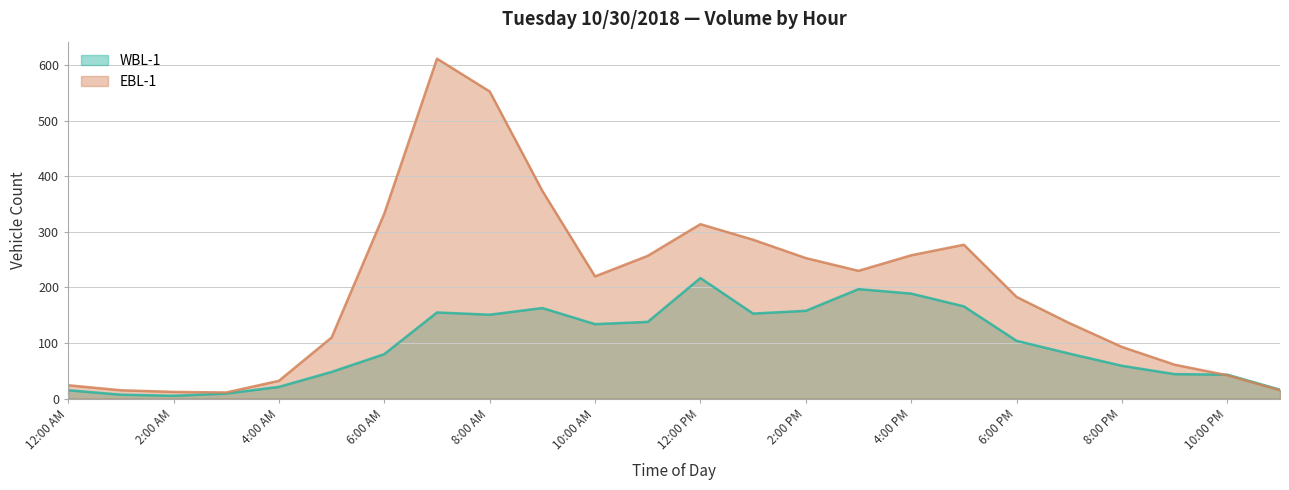

How many categories are shown in the chart?

24